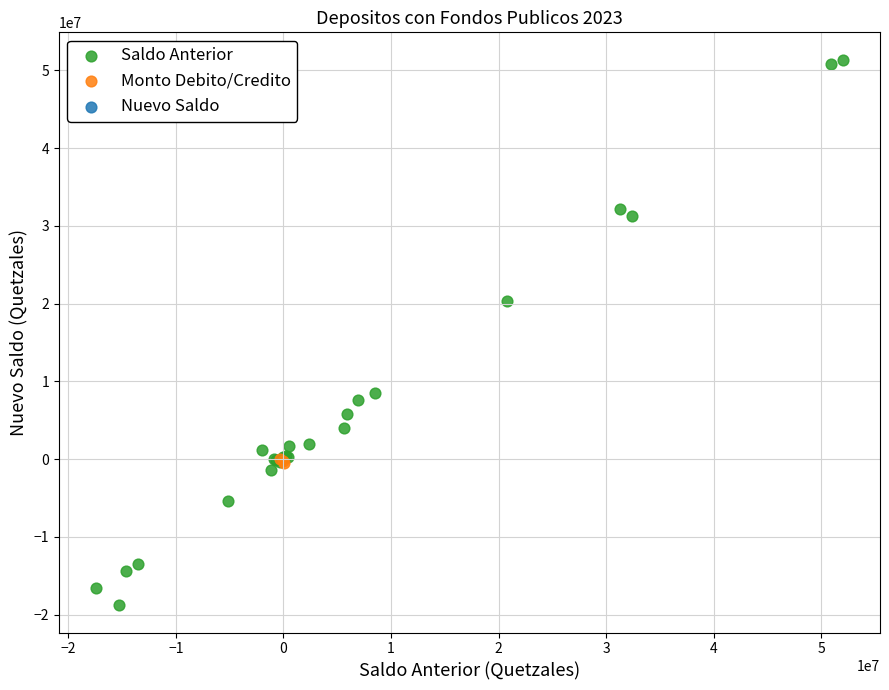

Which series contains the highest Y value?

Saldo Anterior